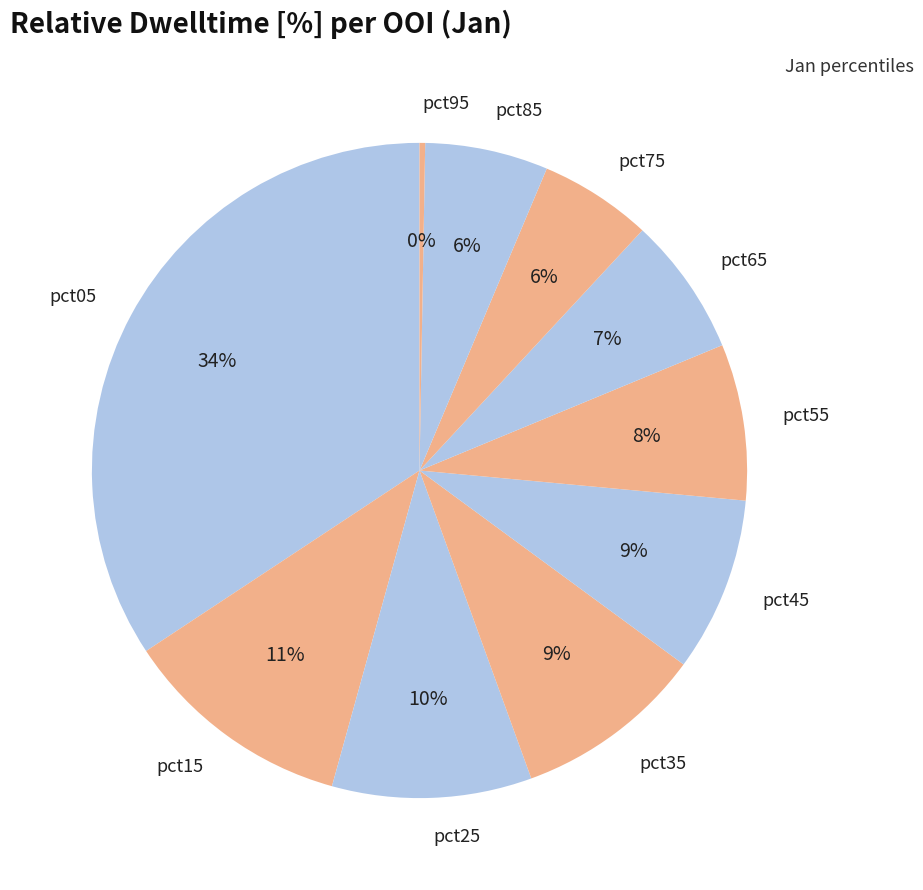

The pct05 slice represents 40% of the pie. True or false?

False